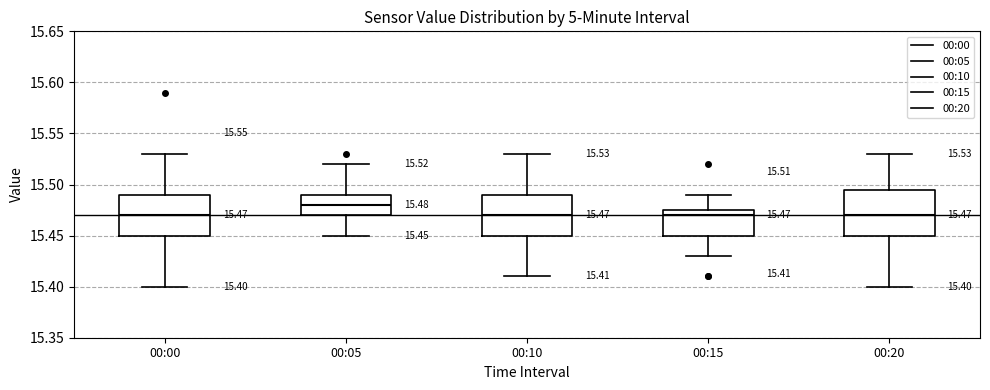

Which box's median line is the highest?

00:05